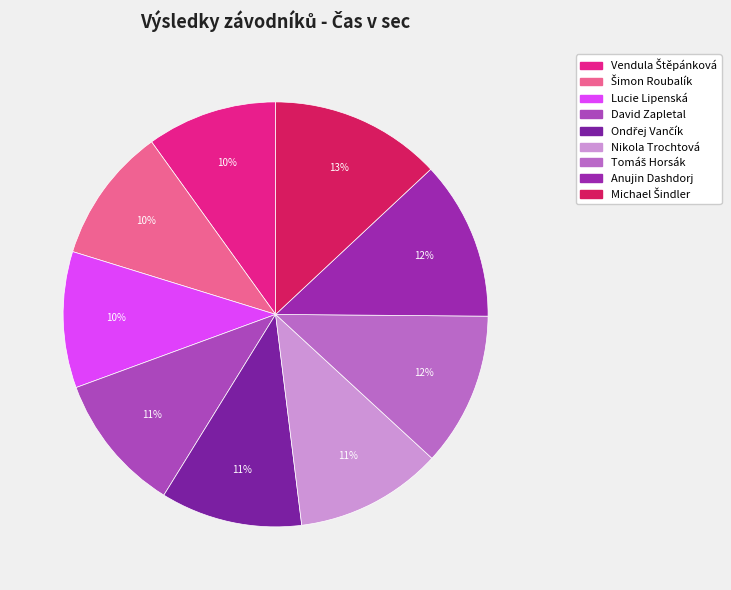

How many segments does this pie chart have?

9